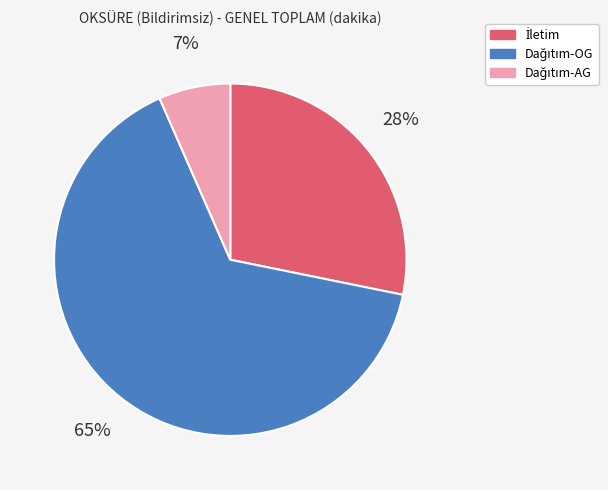

To the nearest percent, what is the average slice percentage?

33%